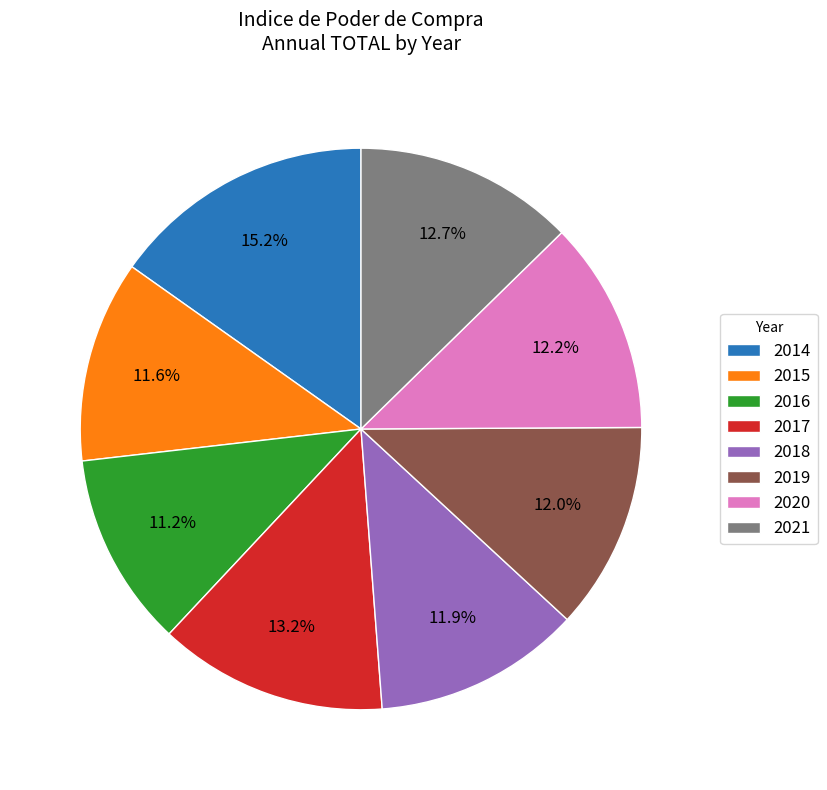

Which category has the biggest portion of the pie?

2014